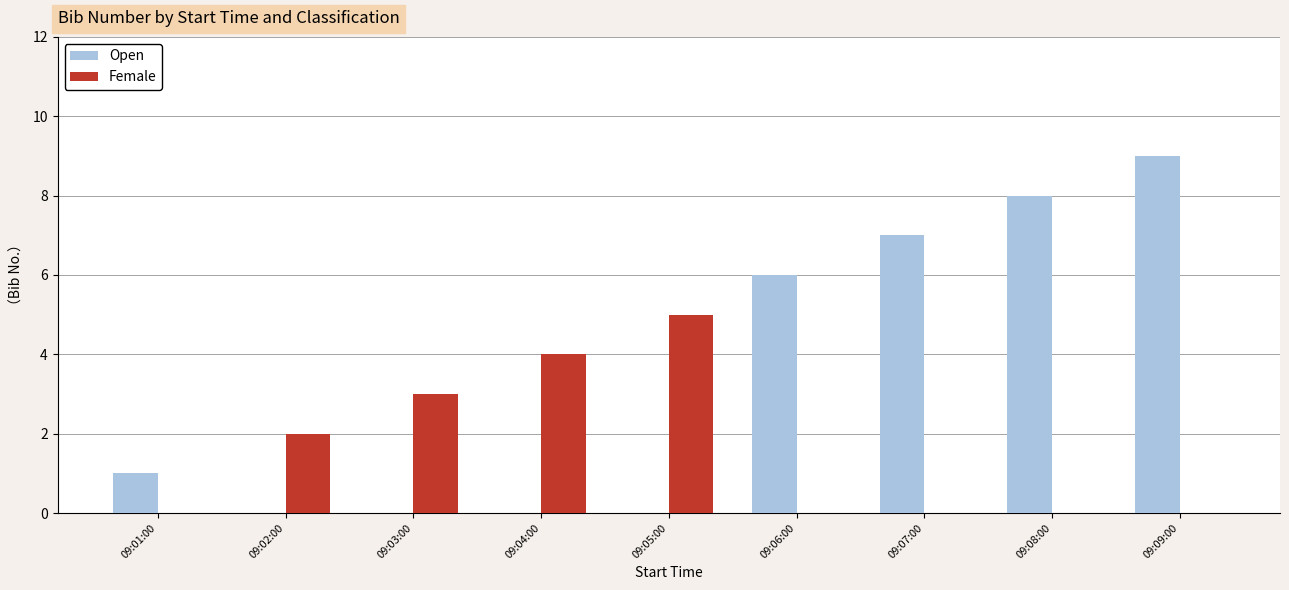

Which series has the largest total across all categories?

Open